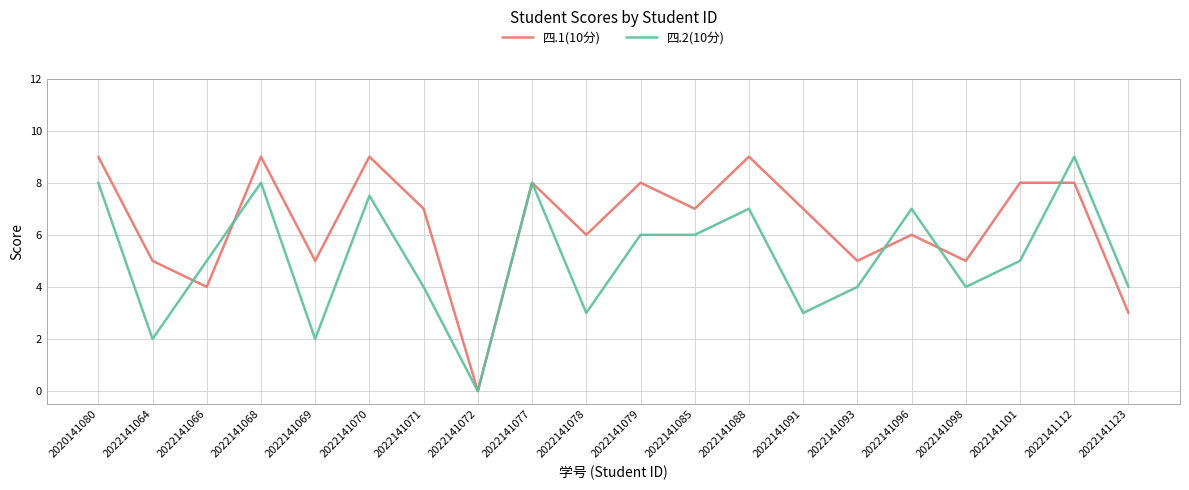

List the series in order of their overall mean, highest first.

四.1(10分), 四.2(10分)